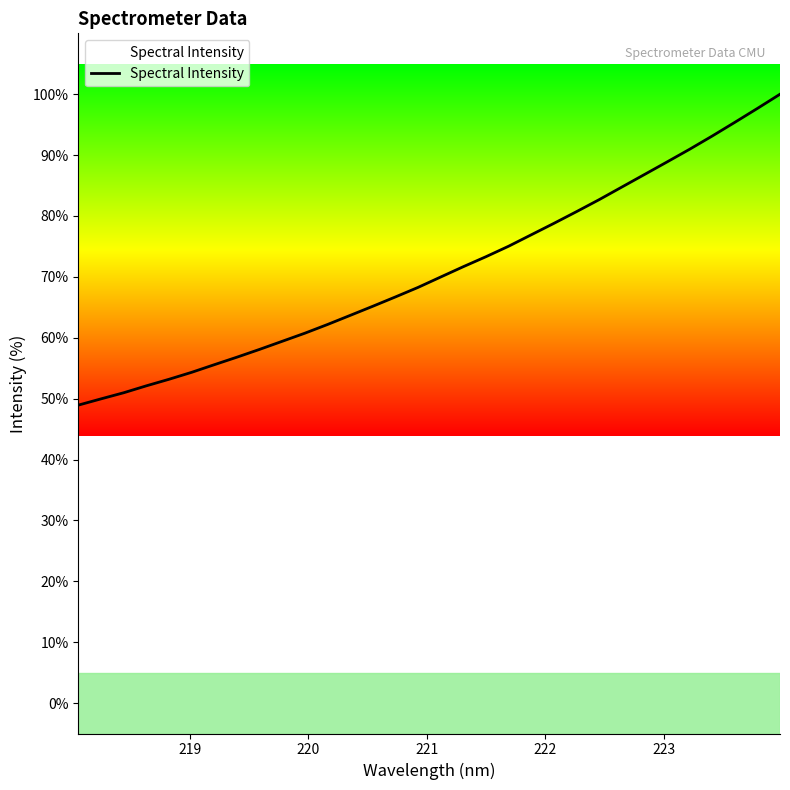

What is the maximum value shown in the chart?

100.0